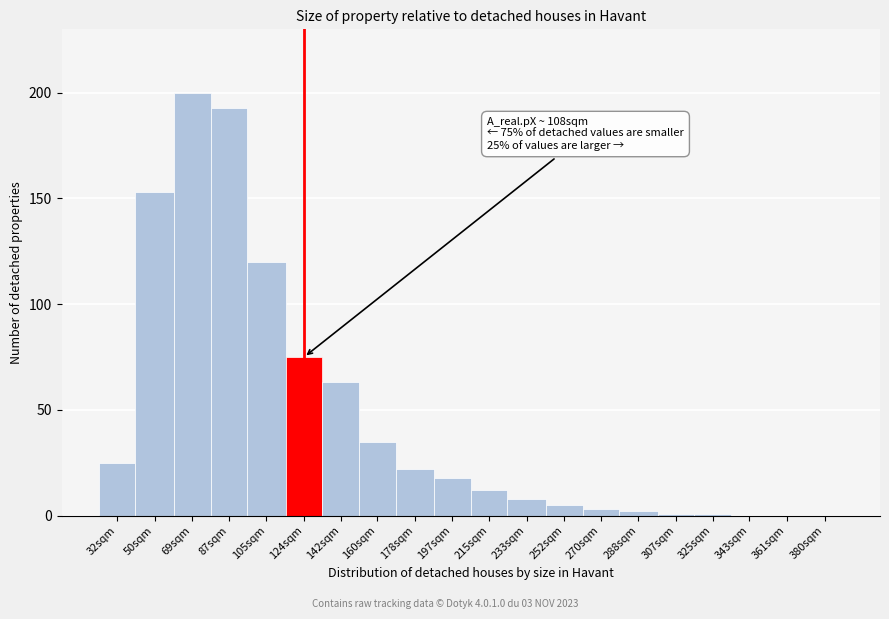

Reading left to right, what are all the values shown in this chart?

32sqm=25	50sqm=153	69sqm=200	87sqm=193	105sqm=120	124sqm=75	142sqm=63	160sqm=35	178sqm=22	197sqm=18	215sqm=12	233sqm=8	252sqm=5	270sqm=3	288sqm=2	307sqm=1	325sqm=1	343sqm=0	361sqm=0	380sqm=0